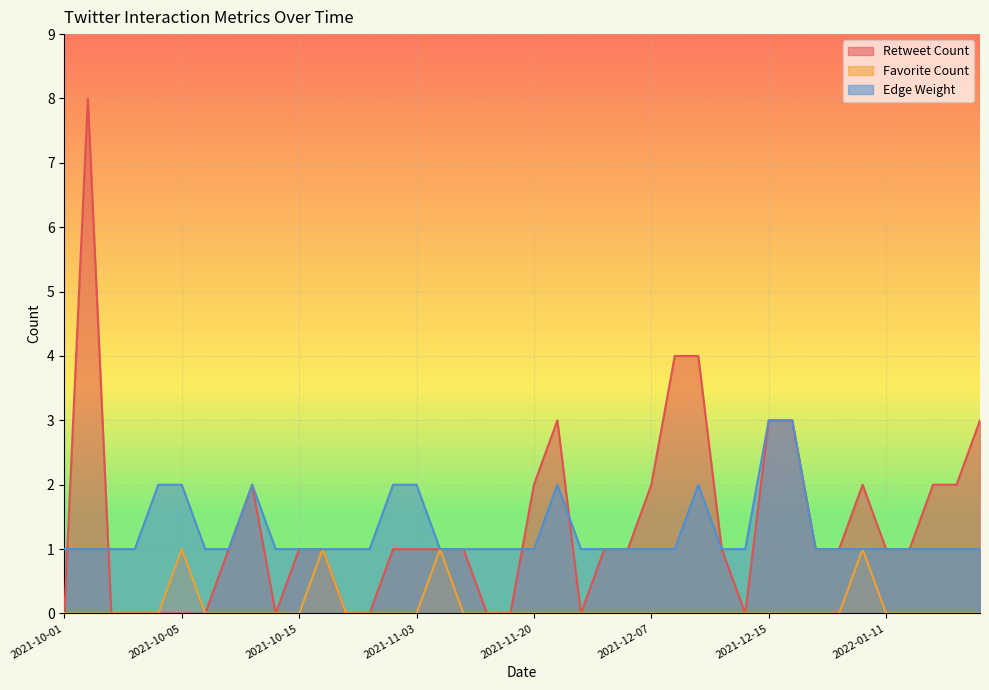

At which label does Edge Weight reach its minimum?

2021-10-01